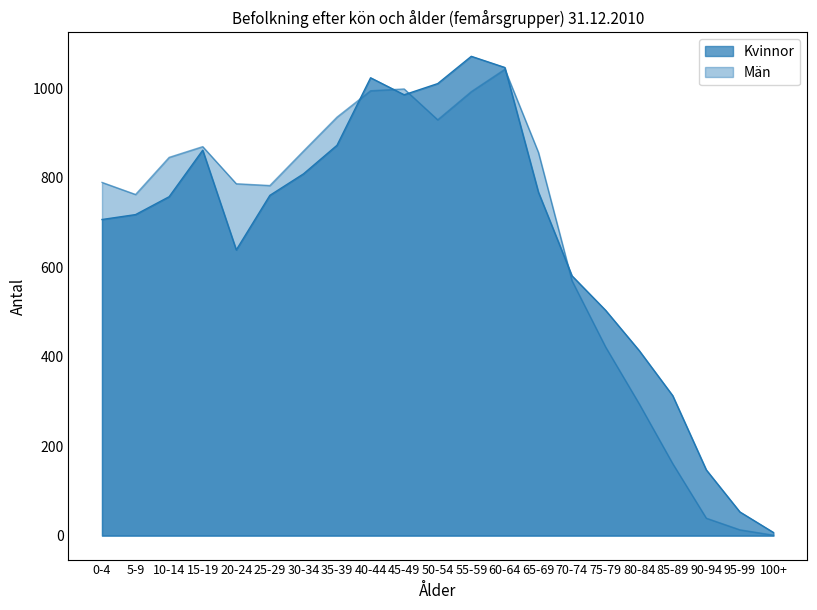

What are all the series names shown in the legend?

Kvinnor, Män